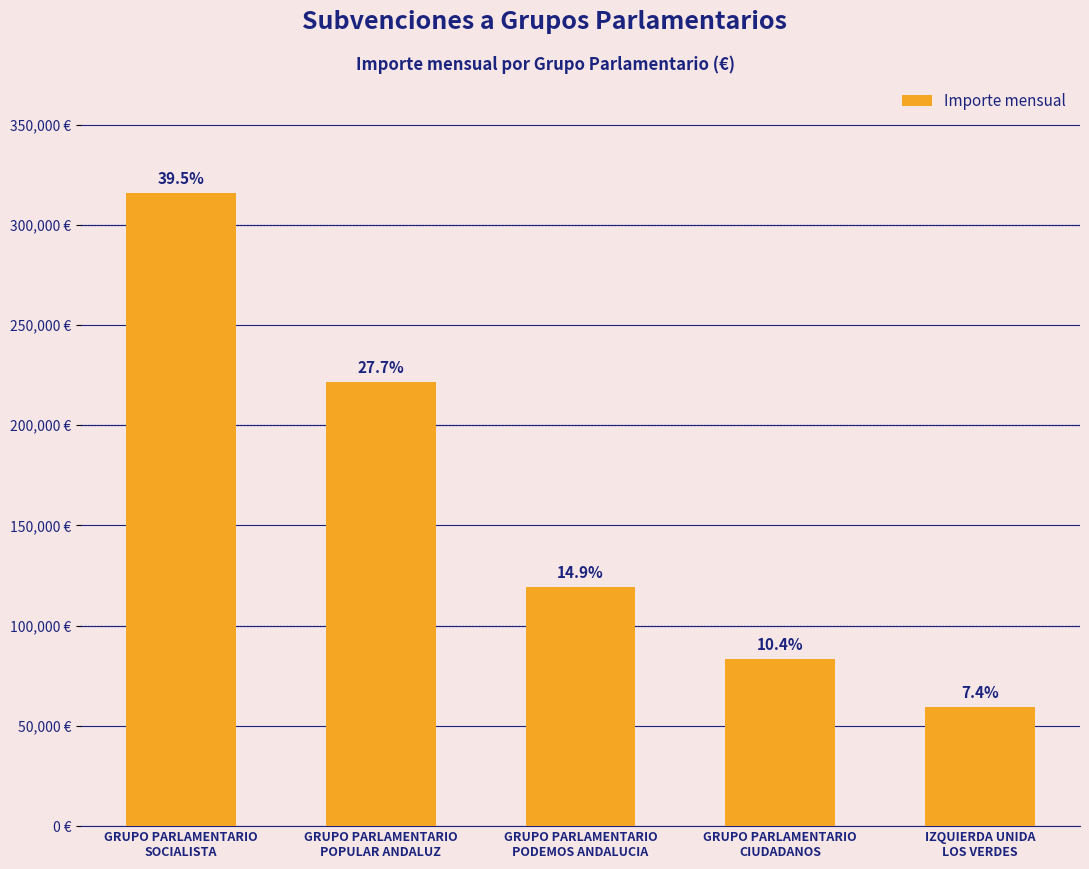

What is the average value?

159985.1